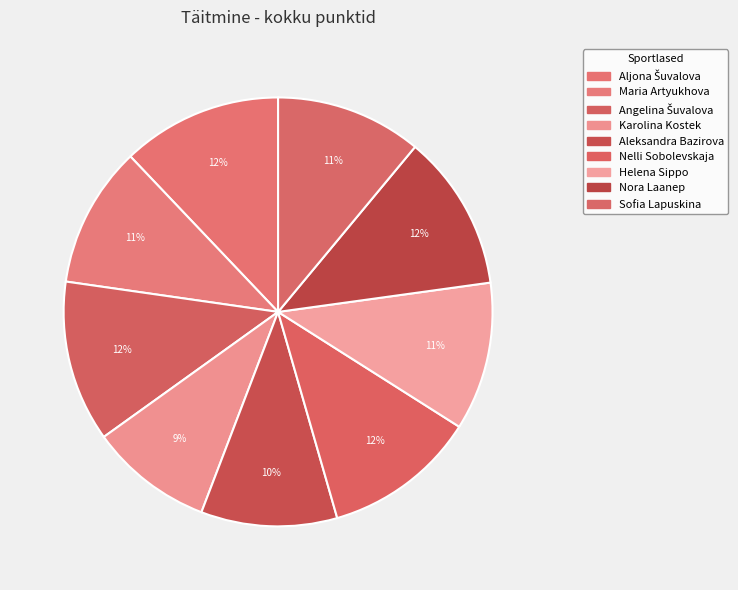

What percentage do Nelli Sobolevskaja and Nora Laanep together represent?

23.3%